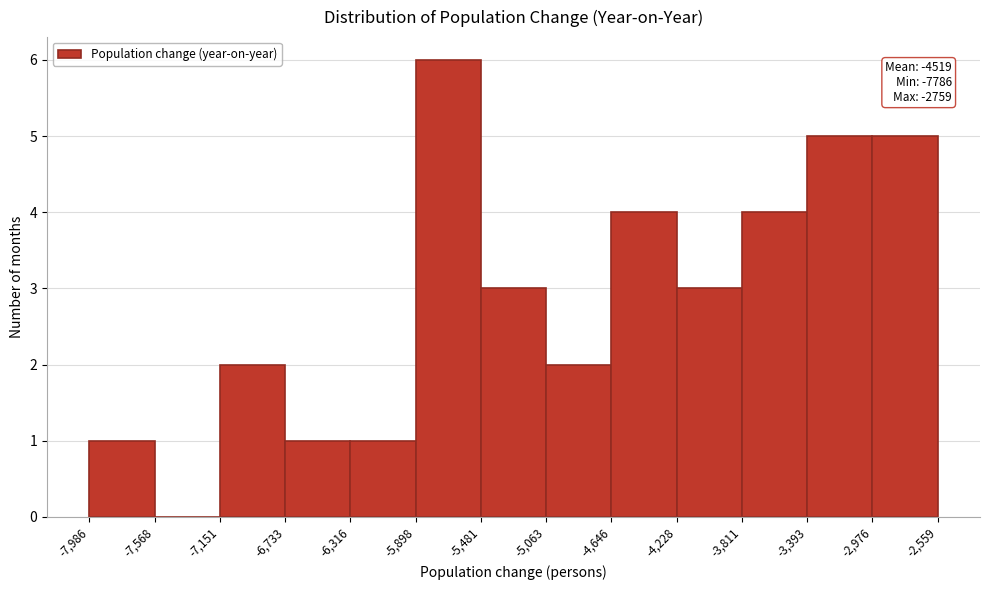

Which range on the x-axis has the tallest bar?

-5,898 to -5,481